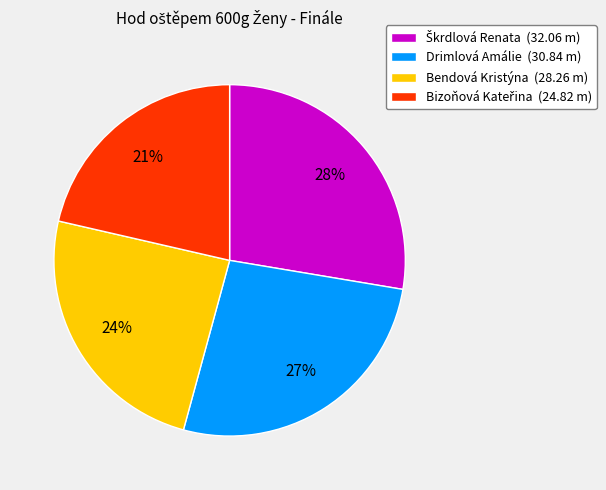

To the nearest percent, what is the average slice percentage?

25%